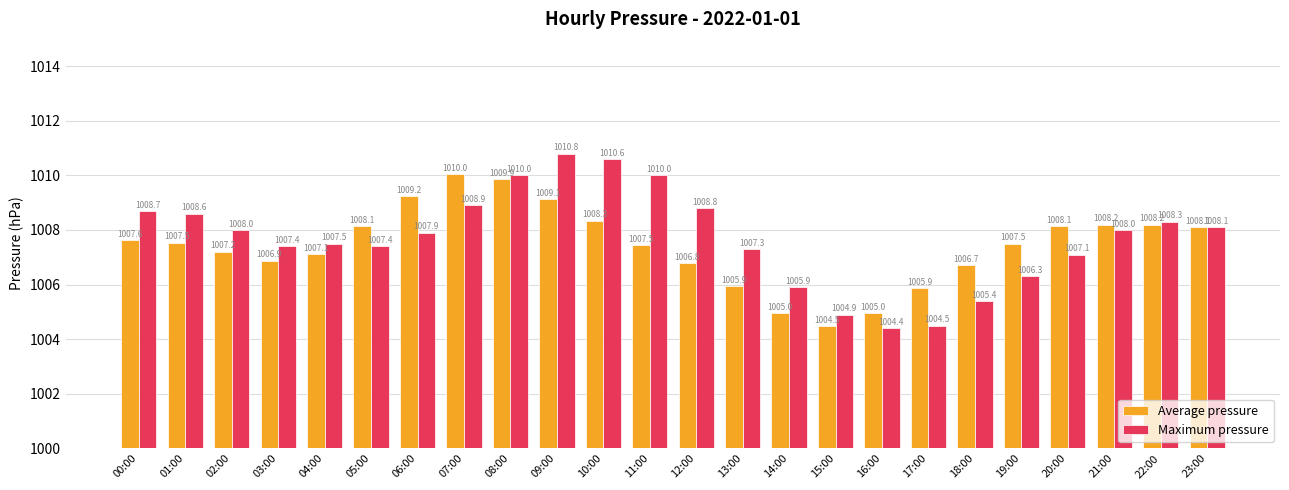

At which label is Average pressure closest to 1007?

03:00